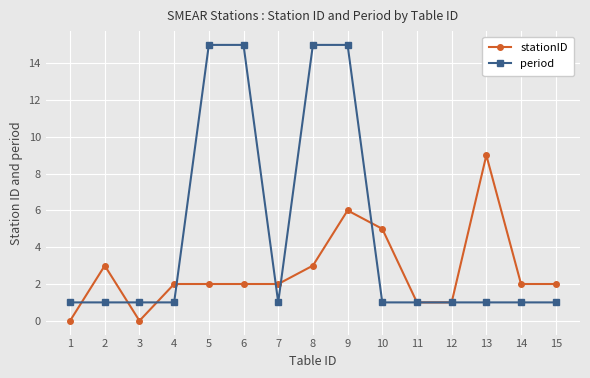

What is the difference between the stationID values at 5 and 12?

1